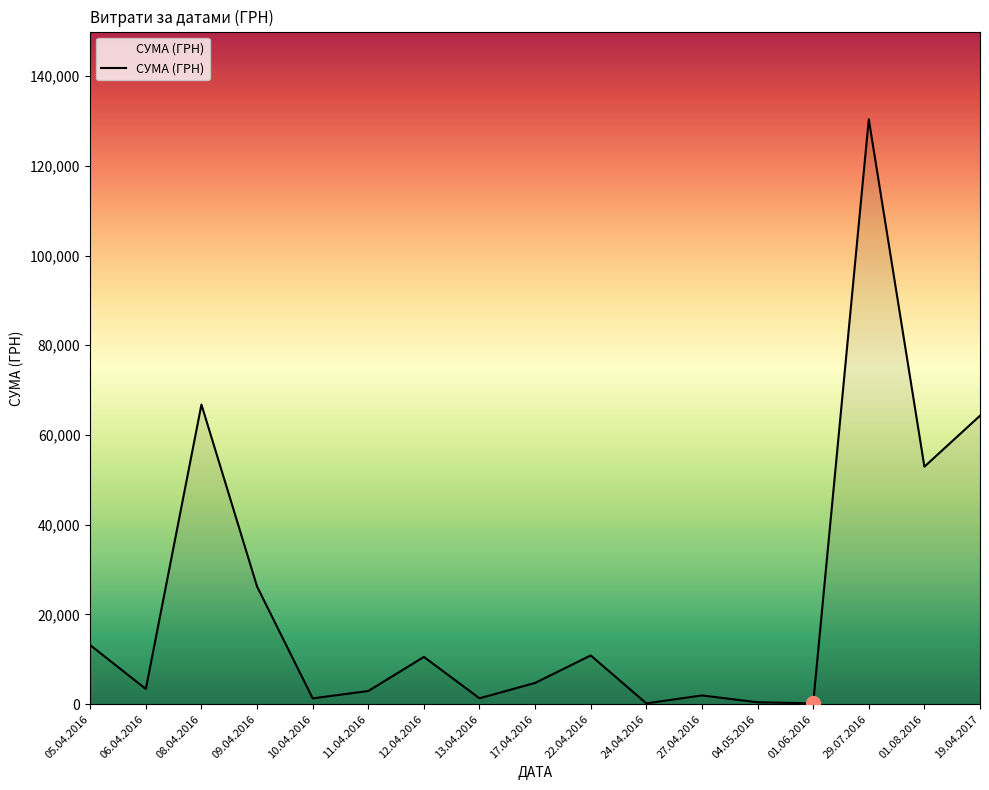

Which category has the highest value across all series?

29.07.2016